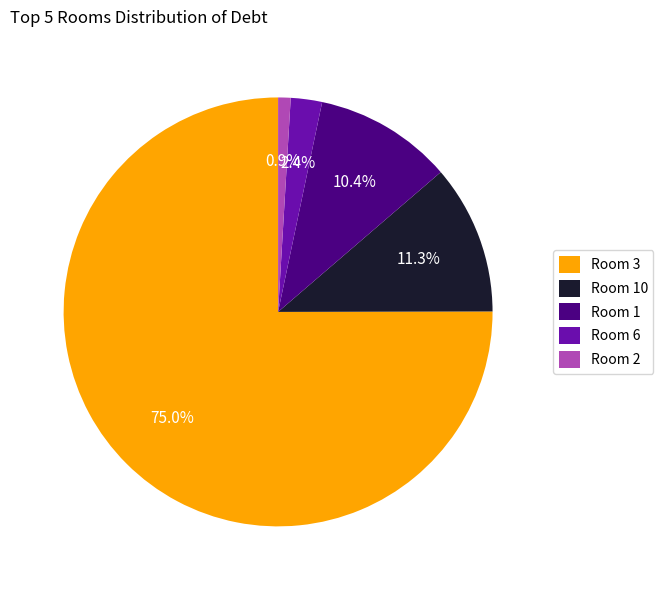

Do Room 1 and Room 3 together represent more than half of the pie?

Yes